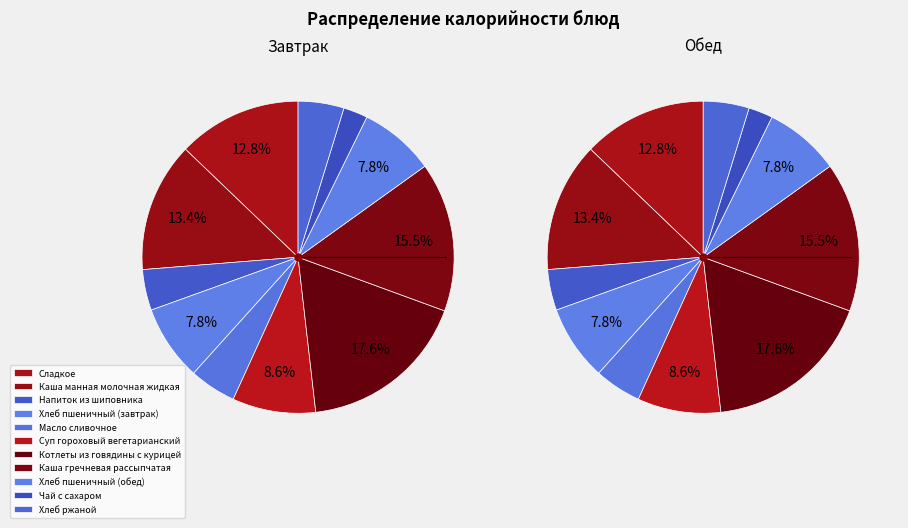

How many segments does this pie chart have?

11